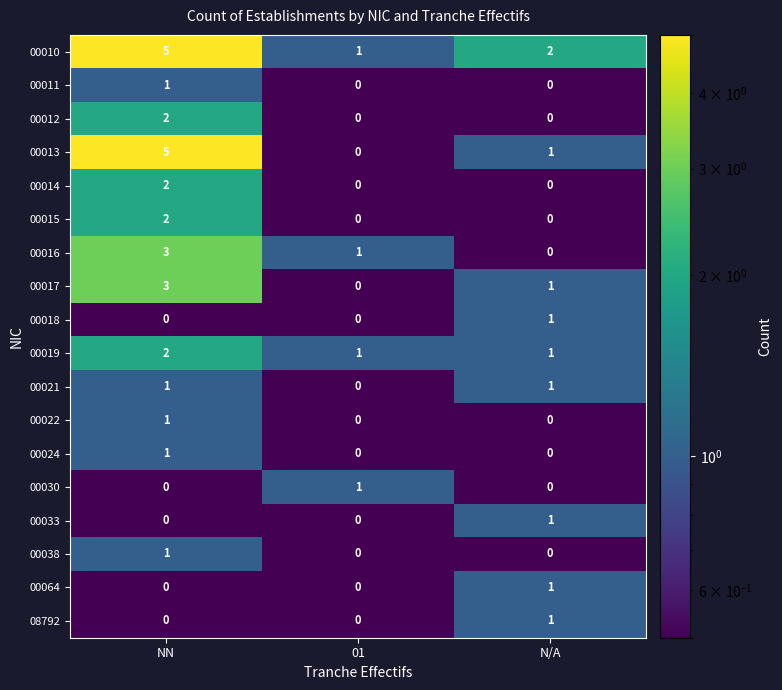

How many 00021 values are between 0 and 1?

3